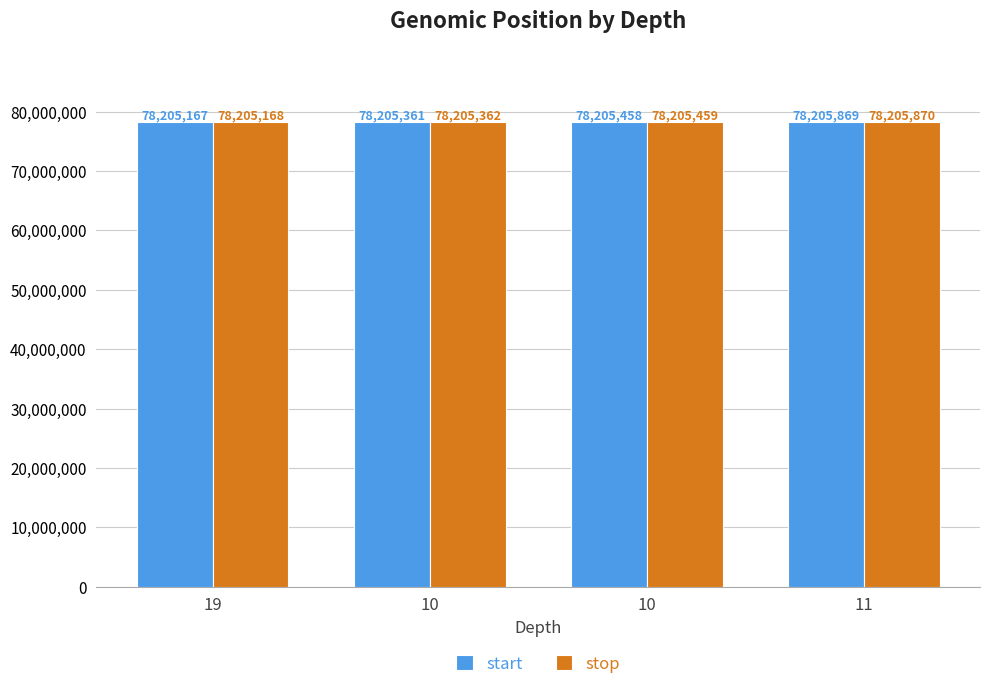

How many categories are shown in the chart?

4